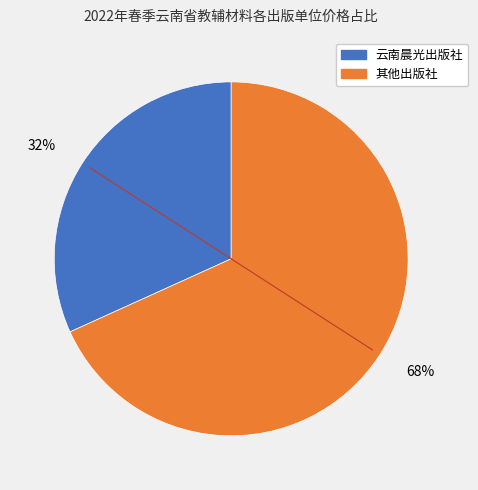

How many slices are in this pie chart?

2